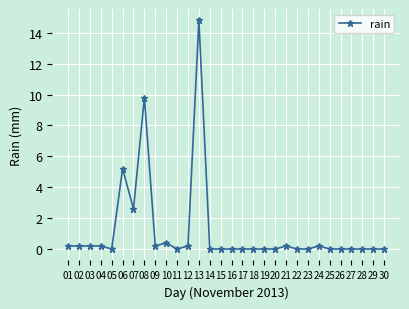

The value at 05 is 0.0. True or false?

True